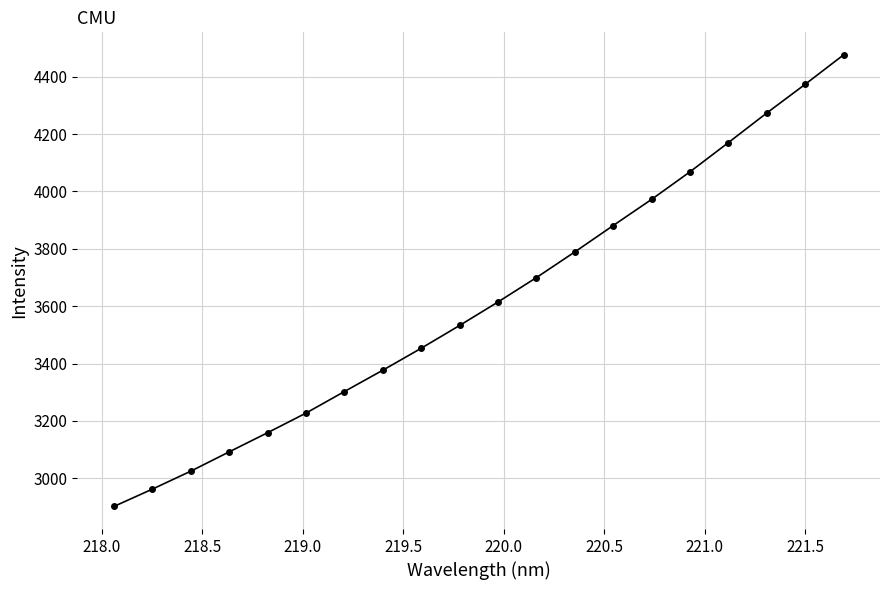

What is the value of the 20th point from the left?

4476.0